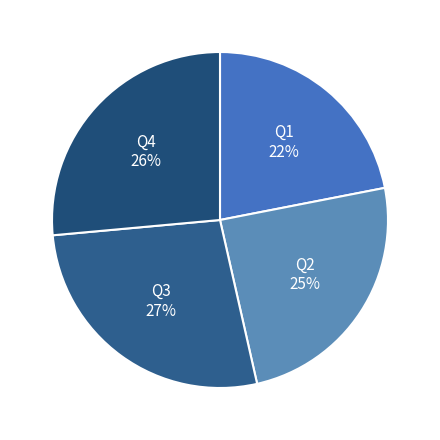

Is there a majority slice in this chart?

No